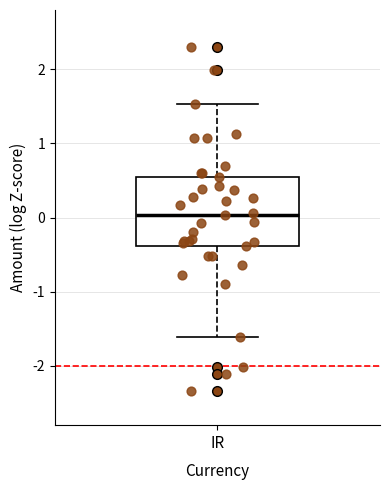

Read this box plot against the y-axis: the position of the median line, the range covered by the box, and the ends of both whiskers. The values are not printed on the chart, so give them approximately, as read against the axis.

median 0.0, box -0.4 to 0.5, whiskers -1.6 to 1.5